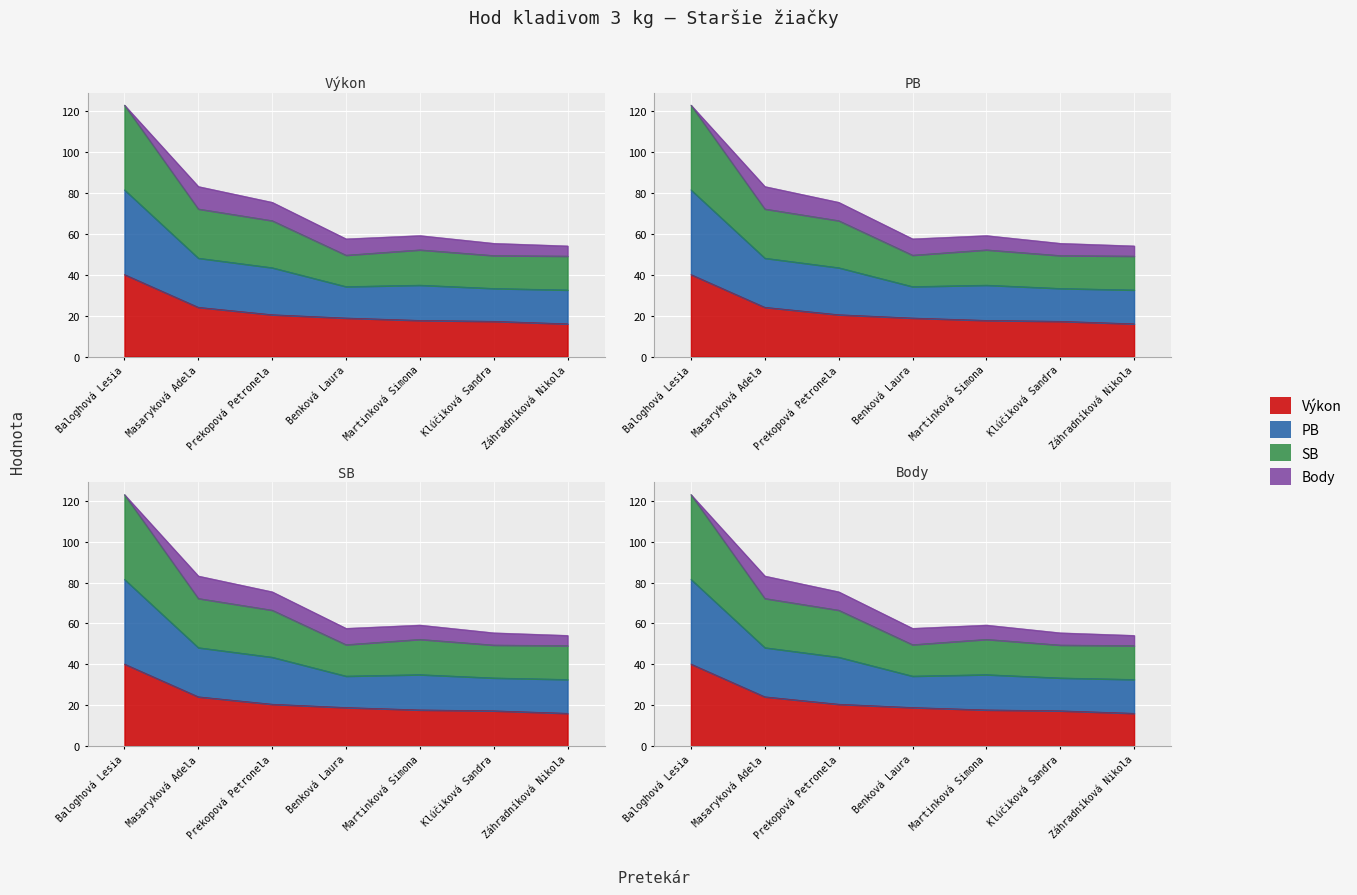

What is the value of the Výkon point at the 7th from the left?

16.0